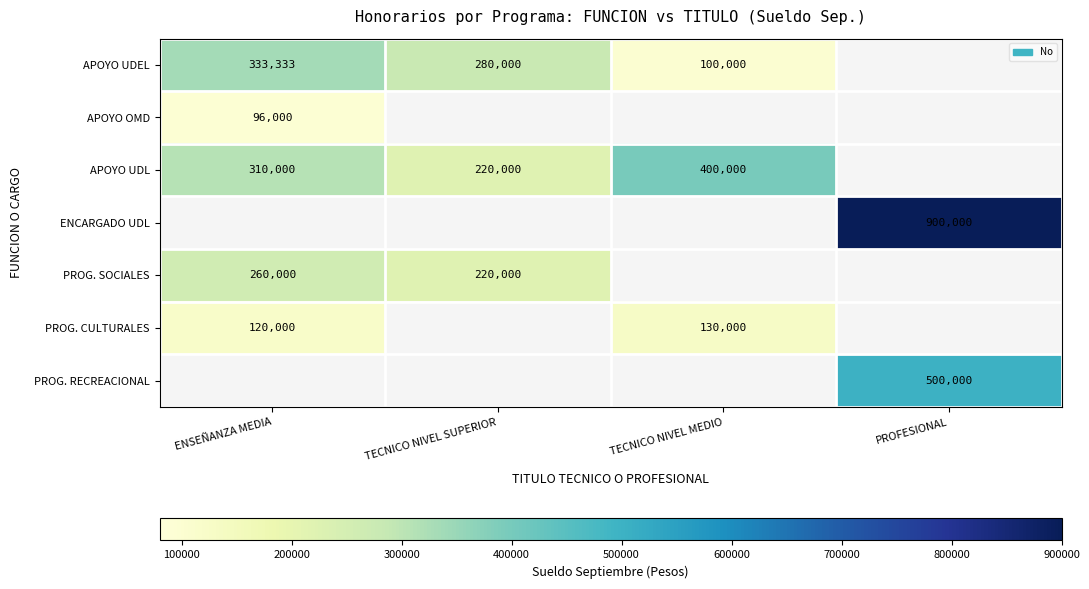

The value of APOYO UDEL at TECNICO NIVEL SUPERIOR is 94838. True or false?

False